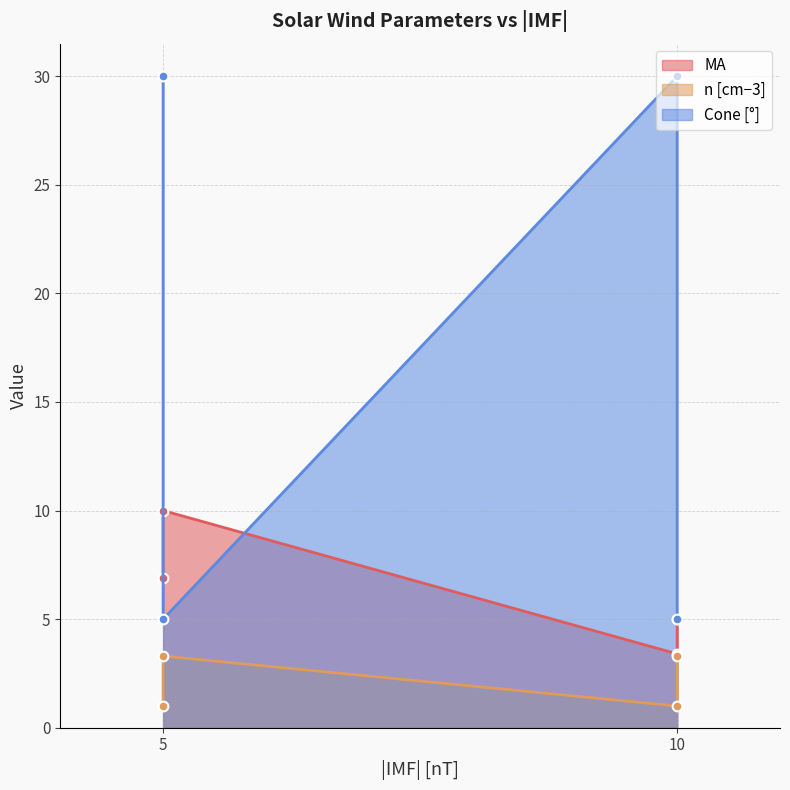

Where does the n [cm−3] series first go above 3?

5